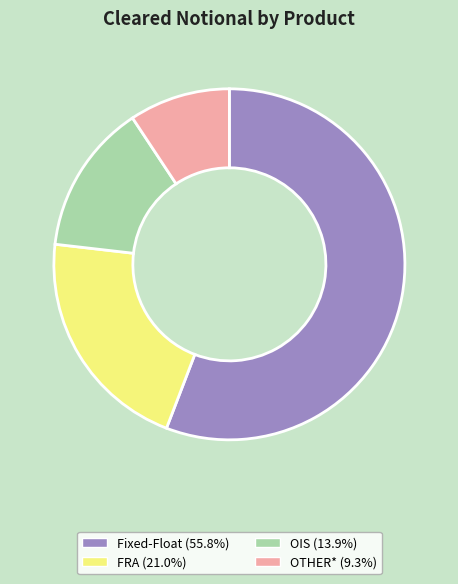

Is it true that Fixed-Float is 56% of the pie?

True